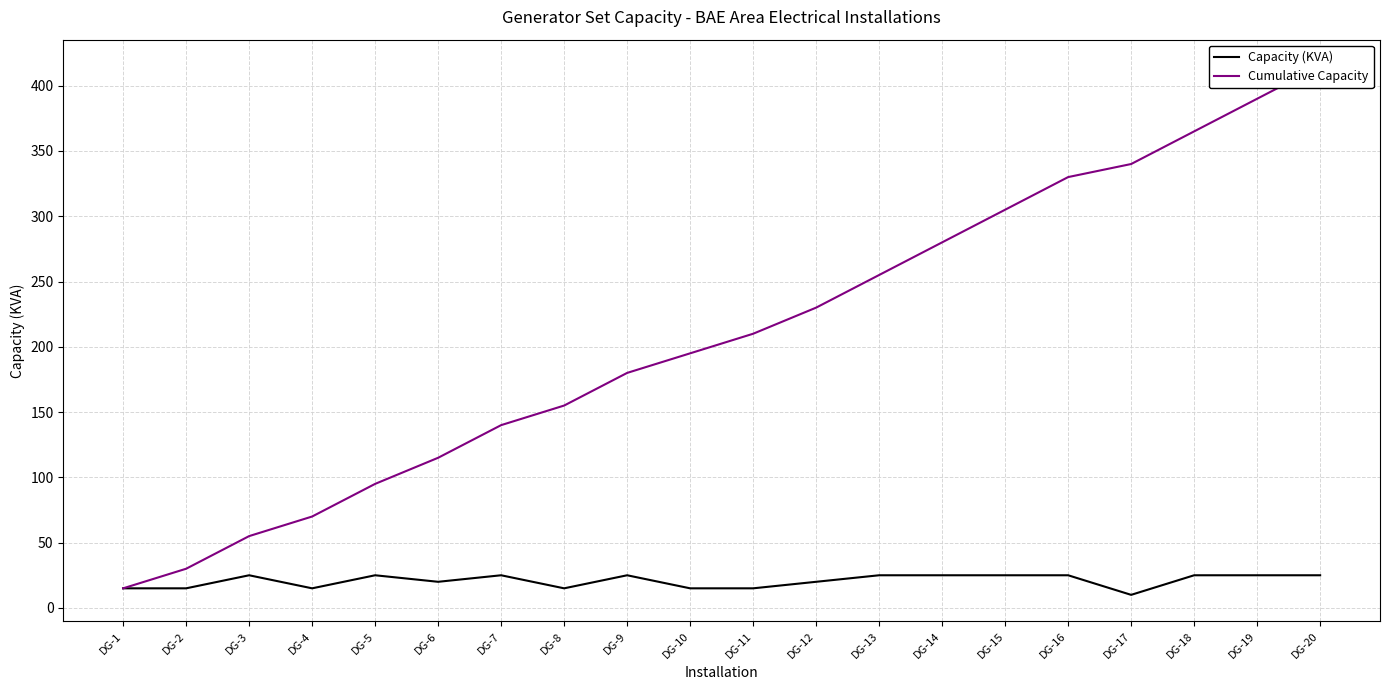

Rank the series by their average value, from highest to lowest.

Cumulative Capacity, Capacity (KVA)